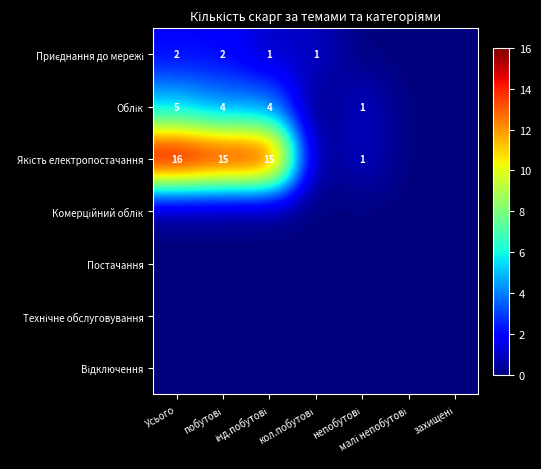

At which label is Облік closest to 2?

непобутові